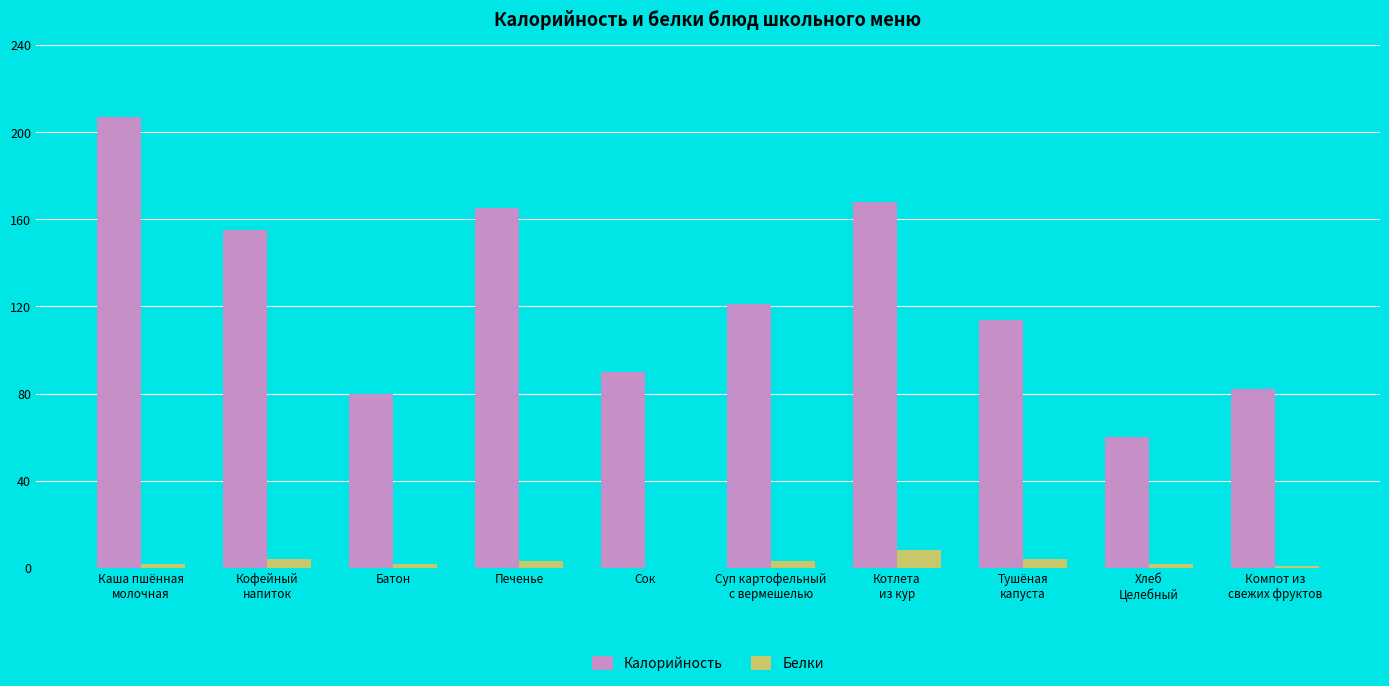

Which series has the largest total across all categories?

Калорийность